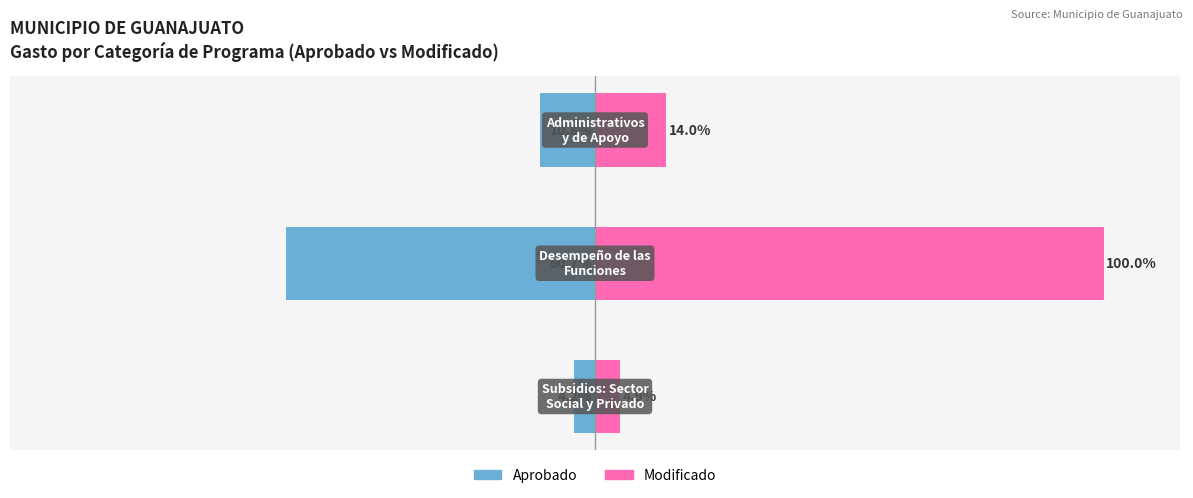

Which series has the widest spread of values?

Modificado